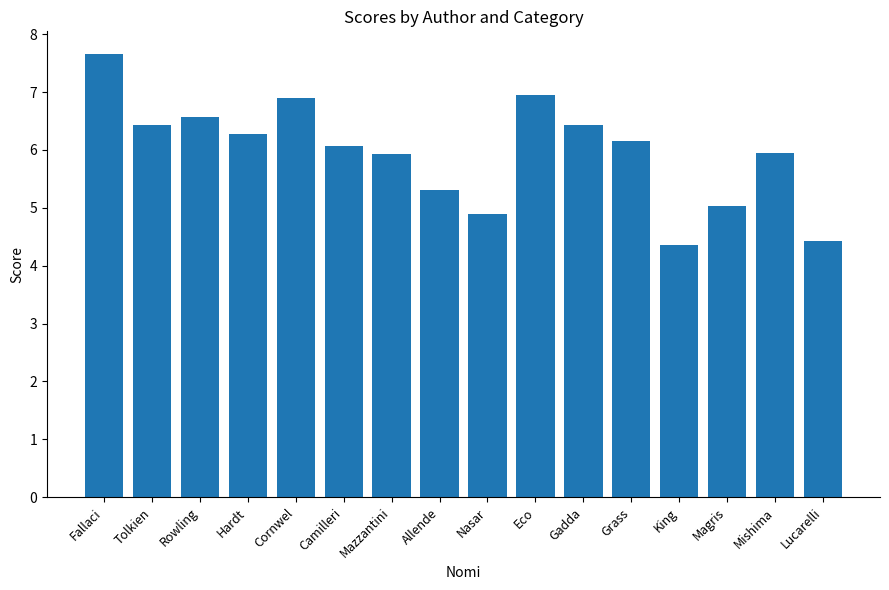

What is the maximum value shown in the chart?

7.7